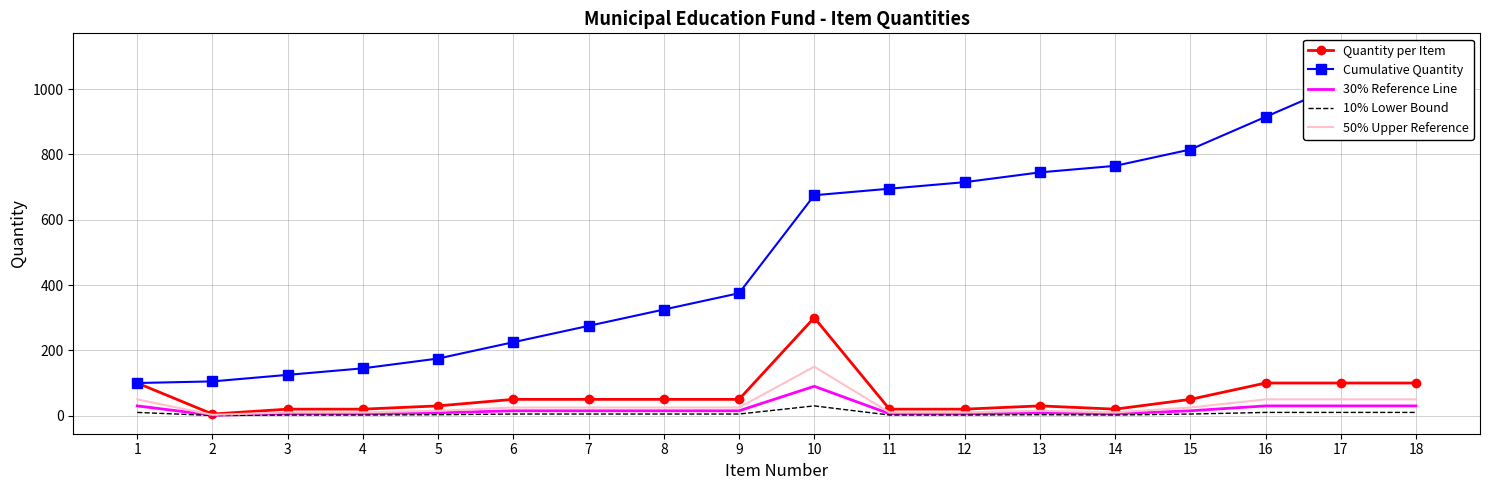

At which label does Cumulative Quantity reach its minimum?

1